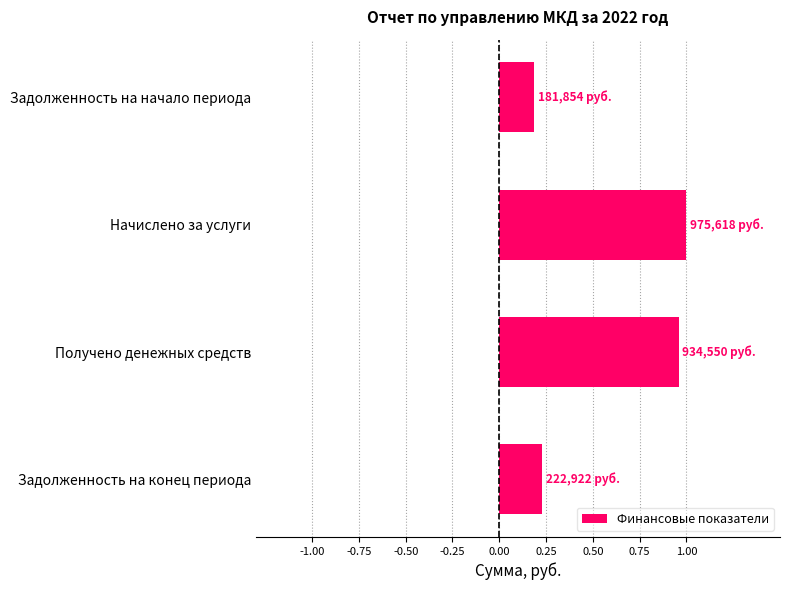

What is the difference between the maximum and minimum values?

0.8